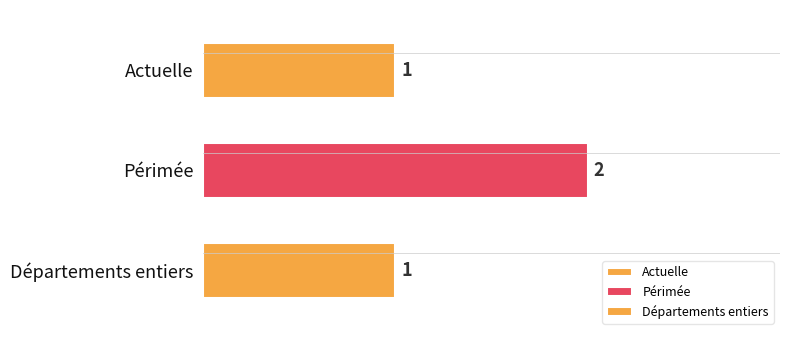

What is the sum of all values?

4